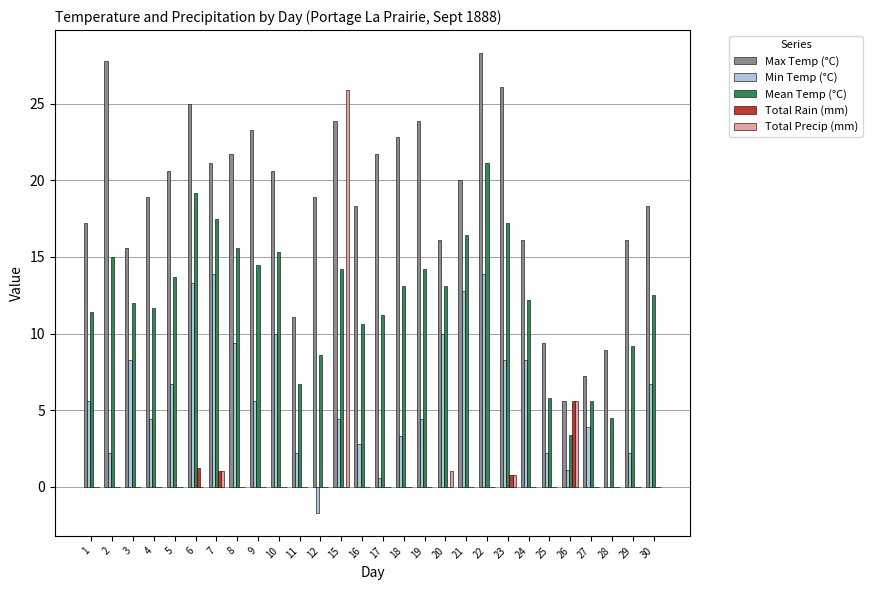

The value of Min Temp (°C) at 30 is 2.4. True or false?

False